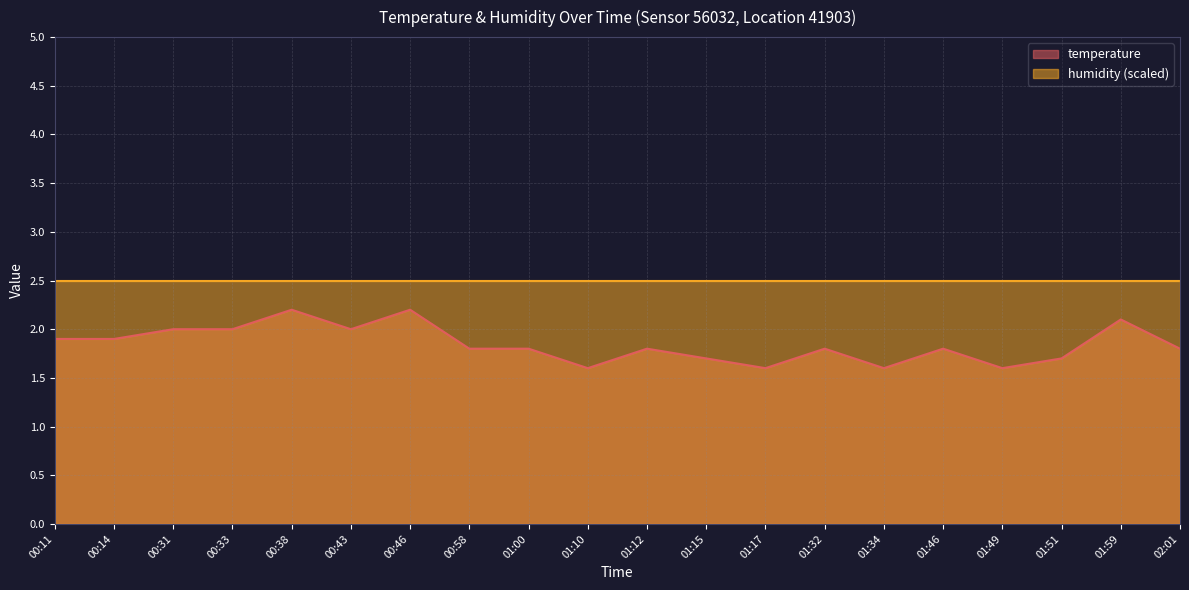

The chart shows a value of 2.2 at 00:46. True or false?

True